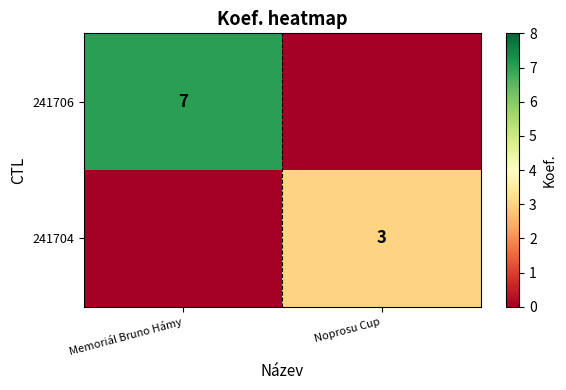

Which has a higher value, Noprosu Cup or Memoriál Bruno Hámy?

Memoriál Bruno Hámy